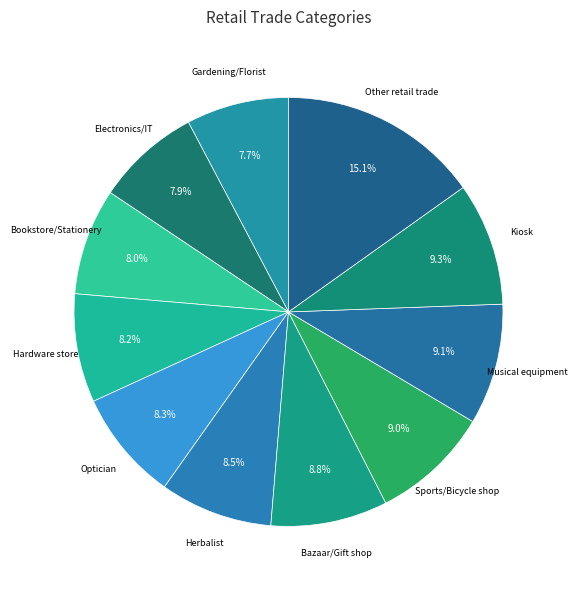

What is the largest slice in the pie chart?

Other retail trade